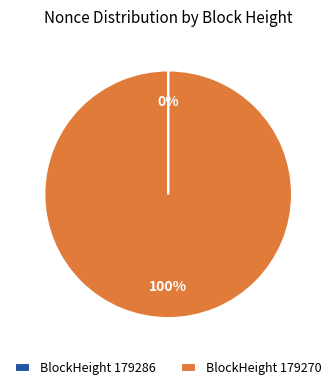

Is there a majority slice in this chart?

Yes